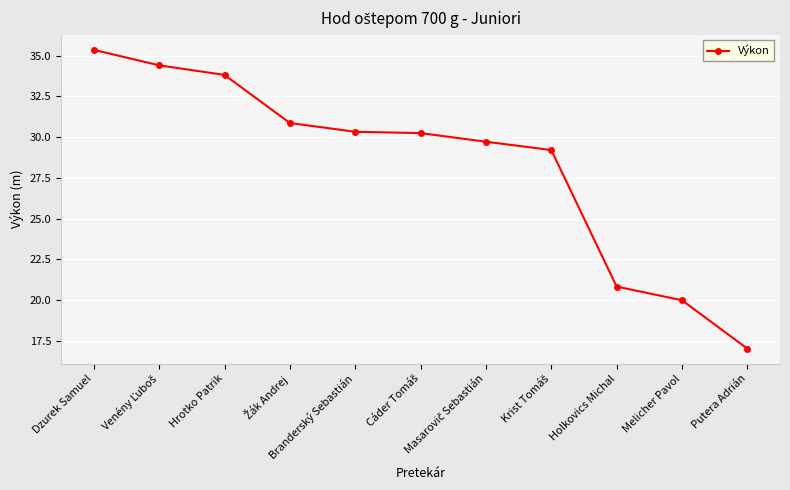

What is the minimum value shown in the chart?

17.0